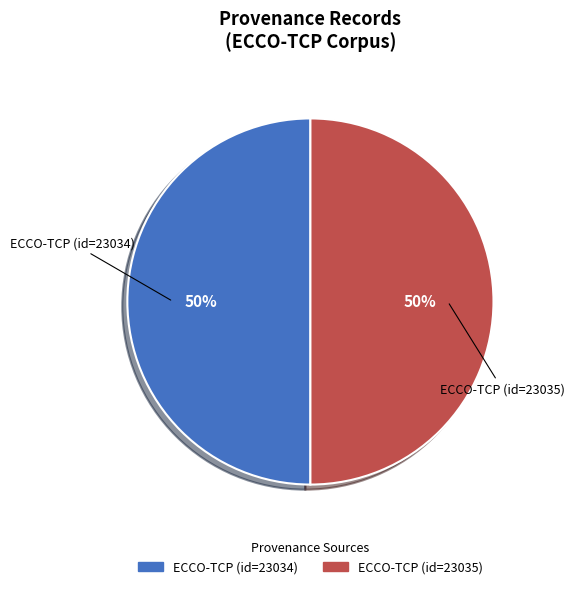

To the nearest percent, what is the average slice percentage?

50%